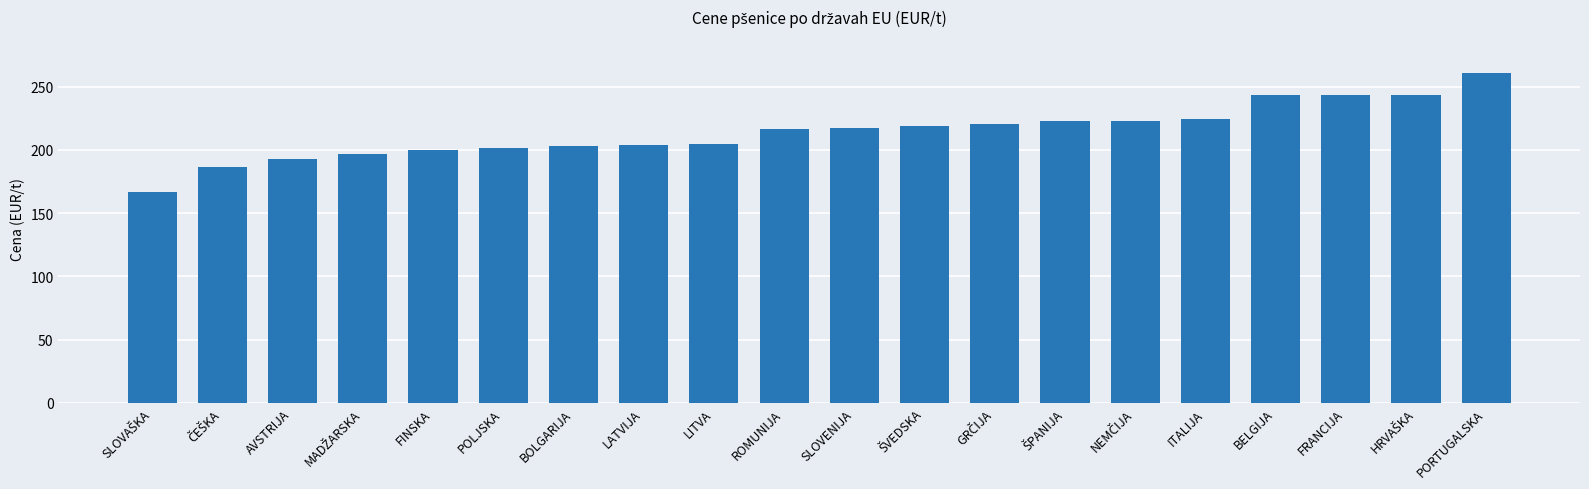

Approximately how many times larger is the value at FINSKA compared to FRANCIJA?

0.8